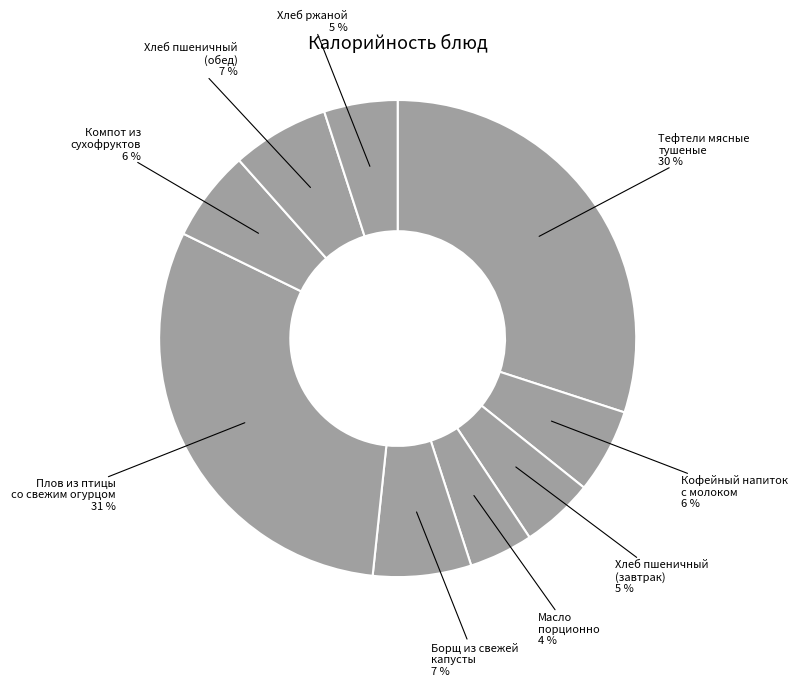

Does any single category account for the majority?

No